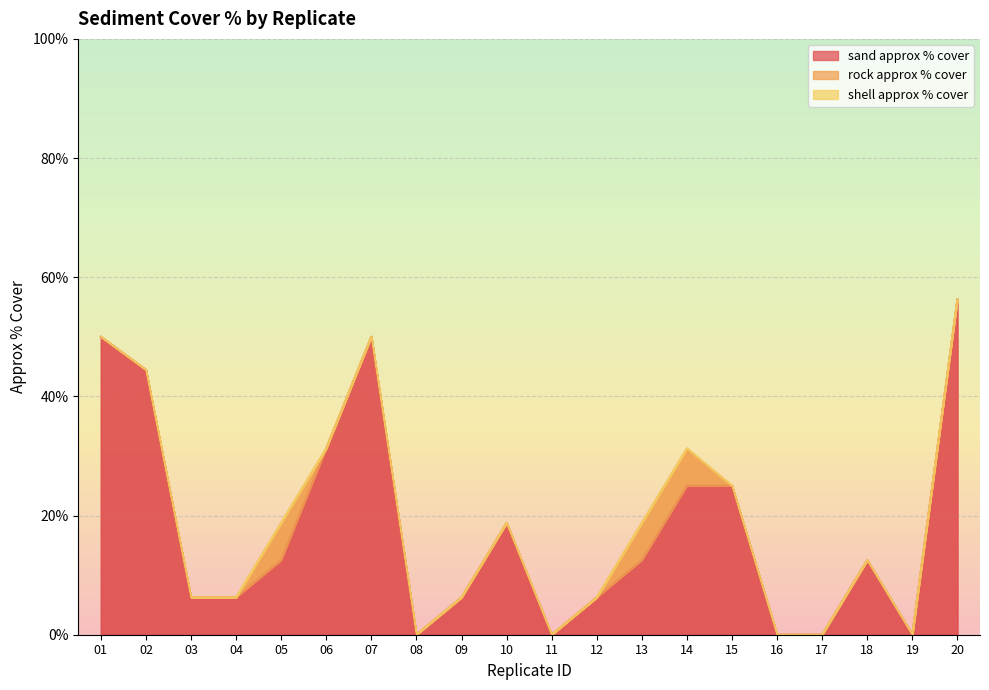

Reading left to right, list all the values displayed in this chart.

sand approx % cover: 01=50.0	02=44.4	03=6.2	04=6.2	05=12.5	06=31.2	07=50.0	08=0.0	09=6.2	10=18.8	11=0.0	12=6.2	13=12.5	14=25.0	15=25.0	16=0.0	17=0.0	18=12.5	19=0.0	20=56.2
rock approx % cover: 01=0.0	02=0.0	03=0.0	04=0.0	05=6.2	06=0.0	07=0.0	08=0.0	09=0.0	10=0.0	11=0.0	12=0.0	13=6.2	14=6.2	15=0.0	16=0.0	17=0.0	18=0.0	19=0.0	20=0.0
shell approx % cover: 01=0.0	02=0.0	03=0.0	04=0.0	05=0.0	06=0.0	07=0.0	08=0.0	09=0.0	10=0.0	11=0.0	12=0.0	13=0.0	14=0.0	15=0.0	16=0.0	17=0.0	18=0.0	19=0.0	20=0.0